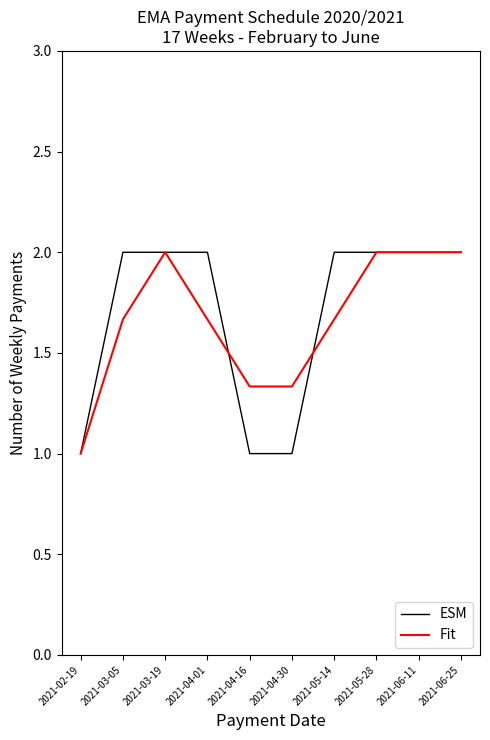

What is the lowest value of the ESM series?

1.0